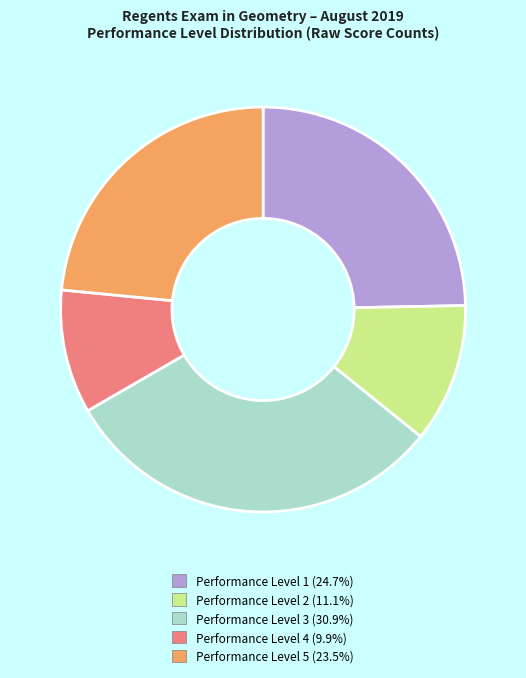

Is there a majority slice in this chart?

No